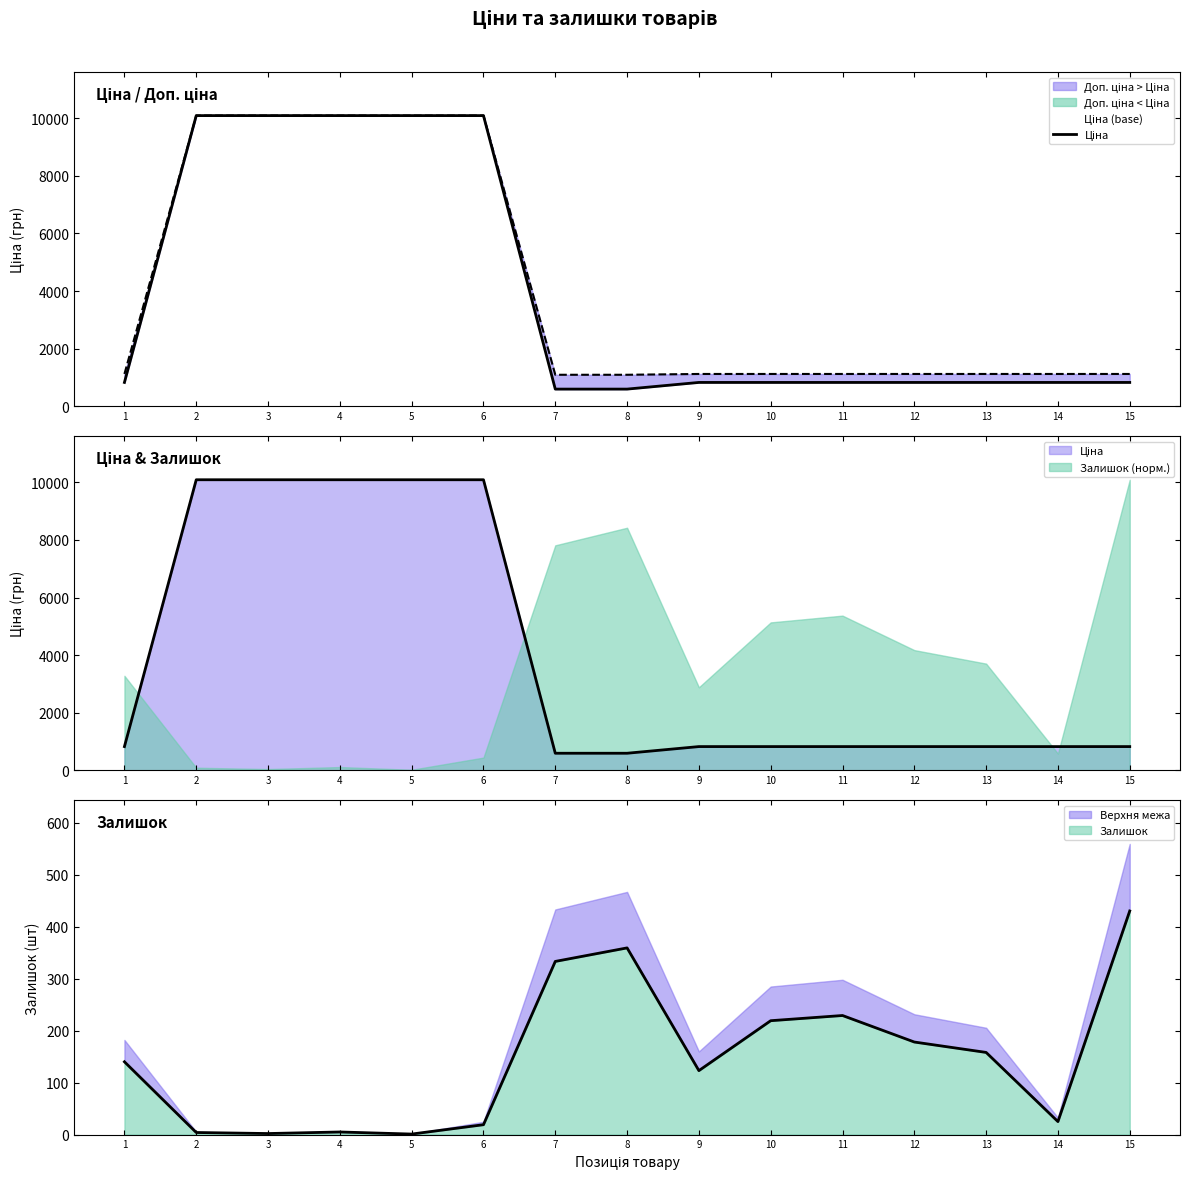

Reading right to left, extract all data points from this chart.

15=827.6	14=827.6	13=827.6	12=827.6	11=827.6	10=827.6	9=827.6	8=596.5	7=596.5	6=10085.8	5=10085.8	4=10085.8	3=10085.8	2=10085.8	1=827.6